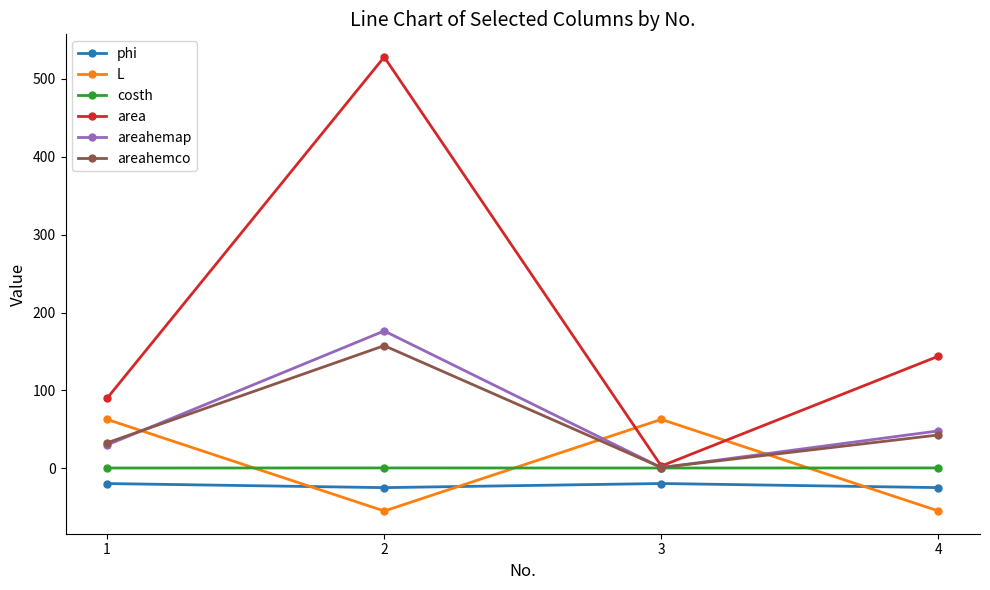

True or false: areahemap and phi cross at least once.

False